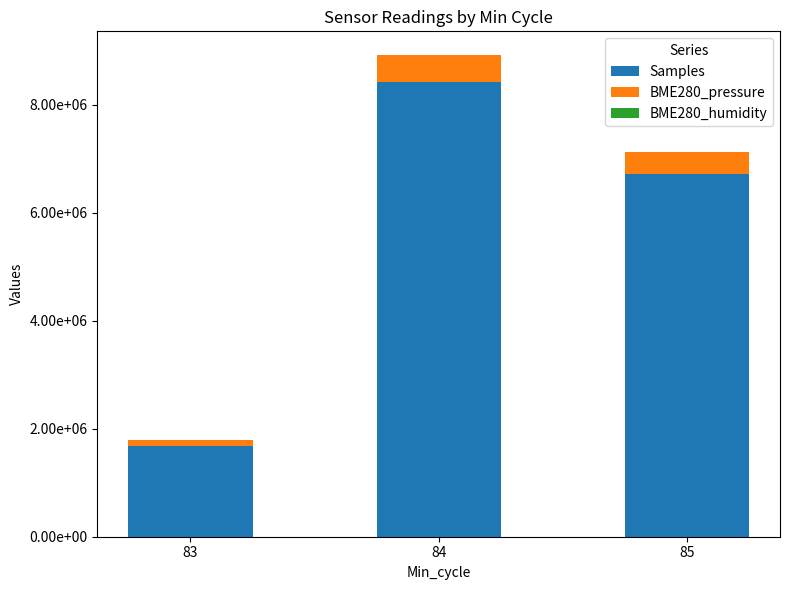

The BME280_pressure series shows 132263.0 at 83. True or false?

False